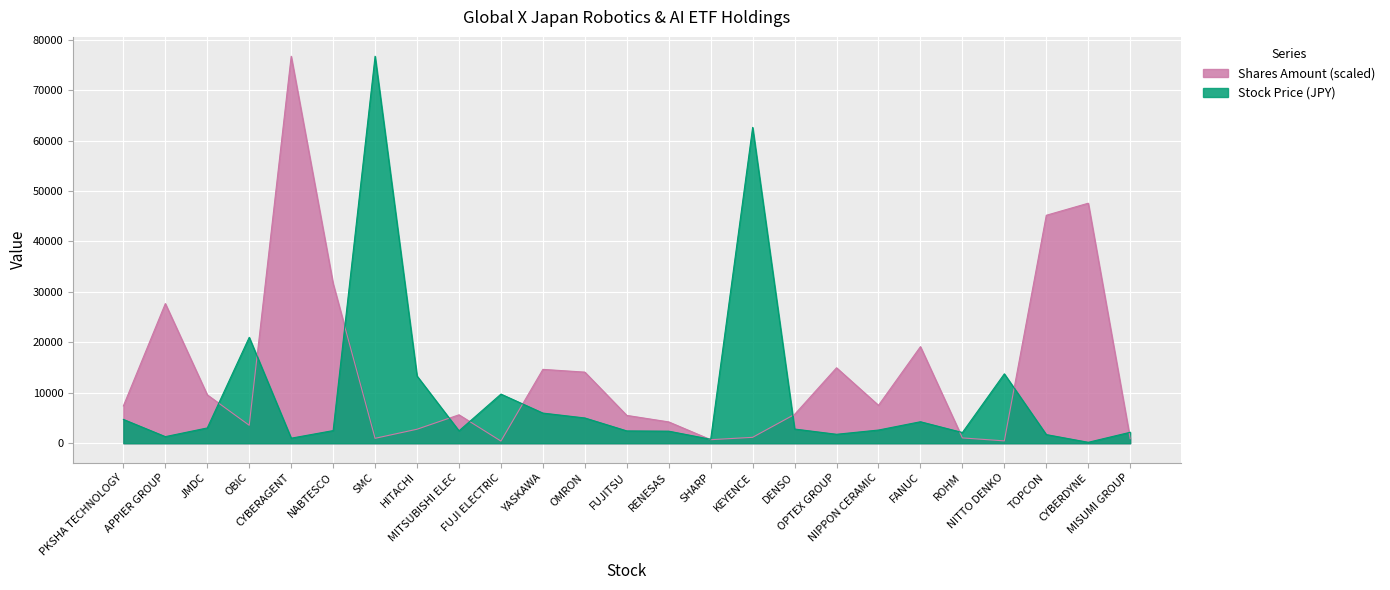

Reading left to right, list all the values displayed in this chart.

Shares Amount: PKSHA TECHNOLOGY=7399.8	APPIER GROUP=27680.9	JMDC=9592.4	OBIC=3562.9	CYBERAGENT=76700.0	NABTESCO=31635.3	SMC=978.8	HITACHI=2779.8	MITSUBISHI ELEC=5638.0	FUJI ELECTRIC=430.7	YASKAWA=14643.1	OMRON=14094.9	FUJITSU=5520.5	RENESAS=4228.5	SHARP=704.7	KEYENCE=1174.6	DENSO=5716.3	OPTEX GROUP=14956.3	NIPPON CERAMIC=7517.3	FANUC=19145.6	ROHM=1057.1	NITTO DENKO=469.8	TOPCON=45182.1	CYBERDYNE=47570.4	MISUMI GROUP=900.5
Stock Price: PKSHA TECHNOLOGY=4725.0	APPIER GROUP=1312.0	JMDC=3035.0	OBIC=20995.0	CYBERAGENT=1007.0	NABTESCO=2509.5	SMC=76700.0	HITACHI=13330.0	MITSUBISHI ELEC=2458.0	FUJI ELECTRIC=9741.0	YASKAWA=5980.0	OMRON=5012.0	FUJITSU=2448.0	RENESAS=2396.5	SHARP=788.7	KEYENCE=62600.0	DENSO=2819.5	OPTEX GROUP=1778.0	NIPPON CERAMIC=2620.0	FANUC=4265.0	ROHM=2126.0	NITTO DENKO=13755.0	TOPCON=1719.5	CYBERDYNE=191.0	MISUMI GROUP=2177.5